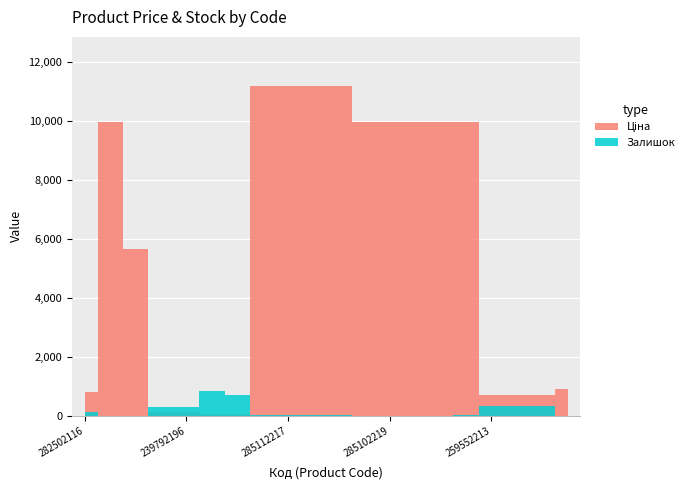

The value of Залишок at 239752196 is 698.0. True or false?

True